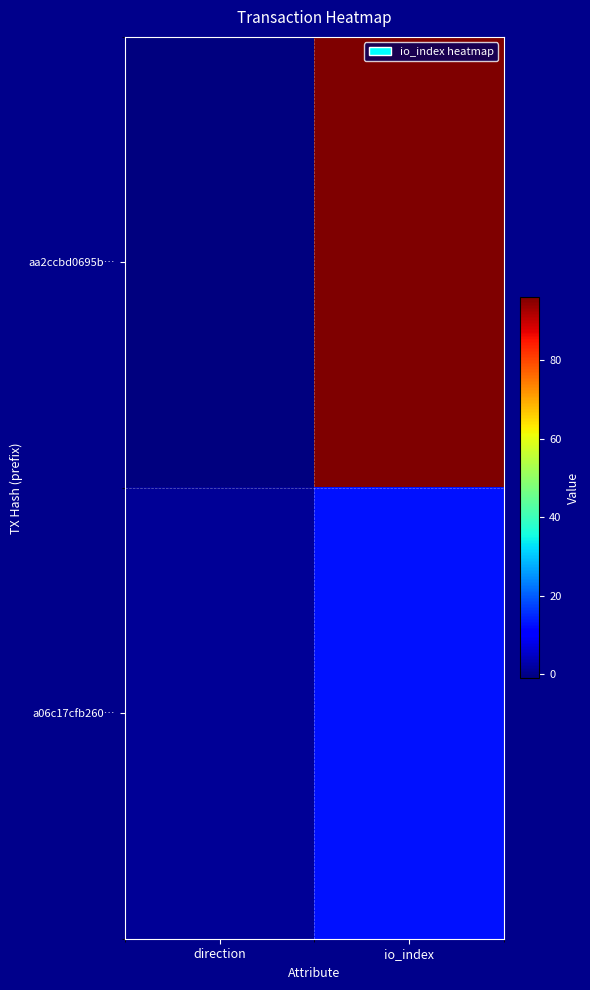

Reading left to right, extract all data points from this chart.

aa2ccbd0695b…: direction=-1	io_index=96
a06c17cfb260…: direction=1	io_index=13